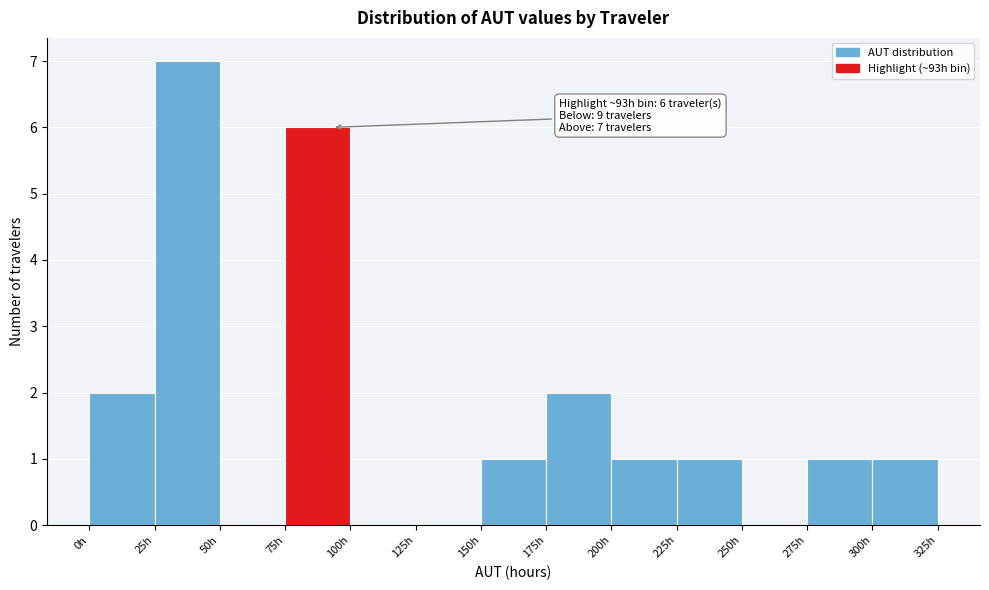

Which range on the x-axis has the tallest bar?

25 to 50